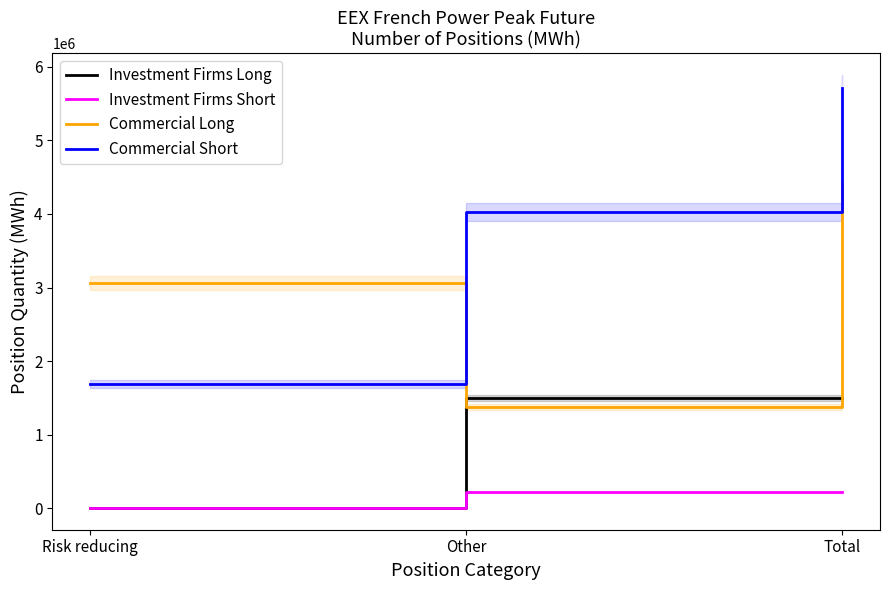

What is the difference between the second highest and minimum values in the Commercial Long series?

1679244